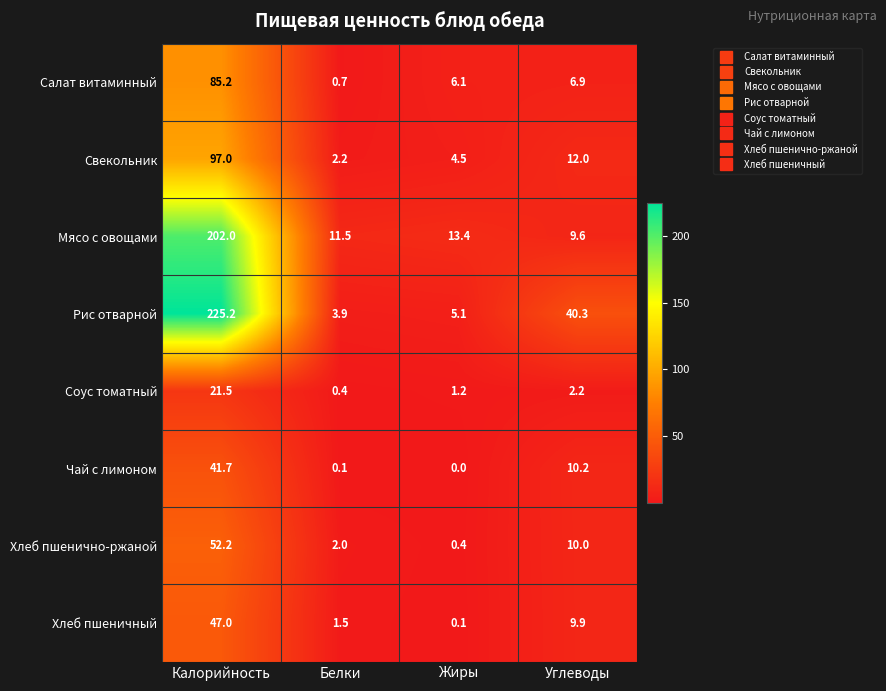

Which series has the largest total across all categories?

Рис отварной